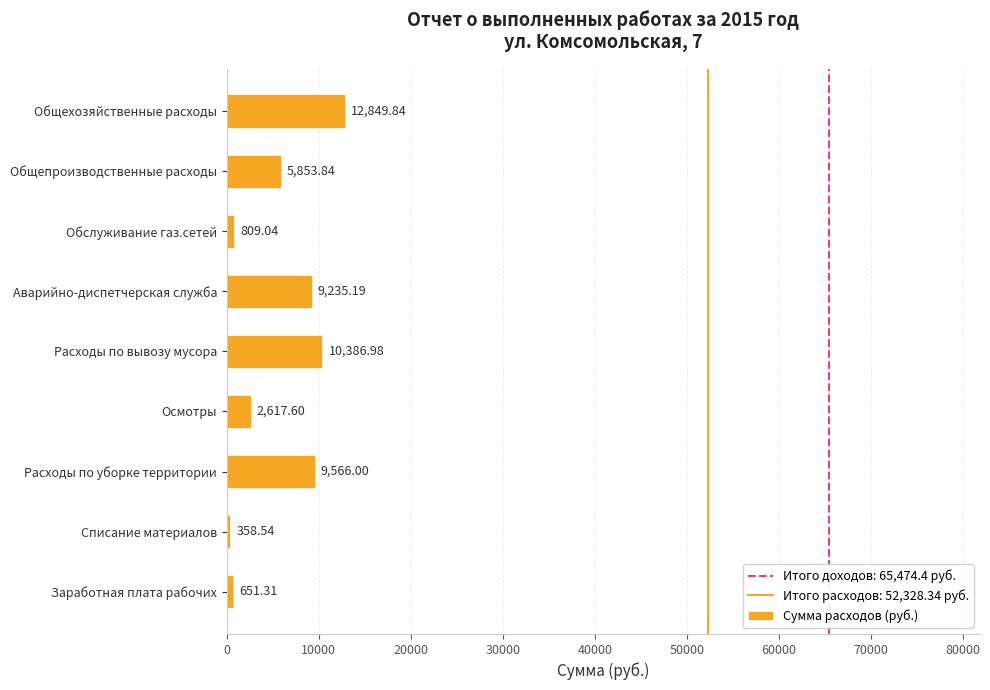

Approximately how many times larger is the value at Общепроизводственные расходы compared to Списание материалов?

16.3